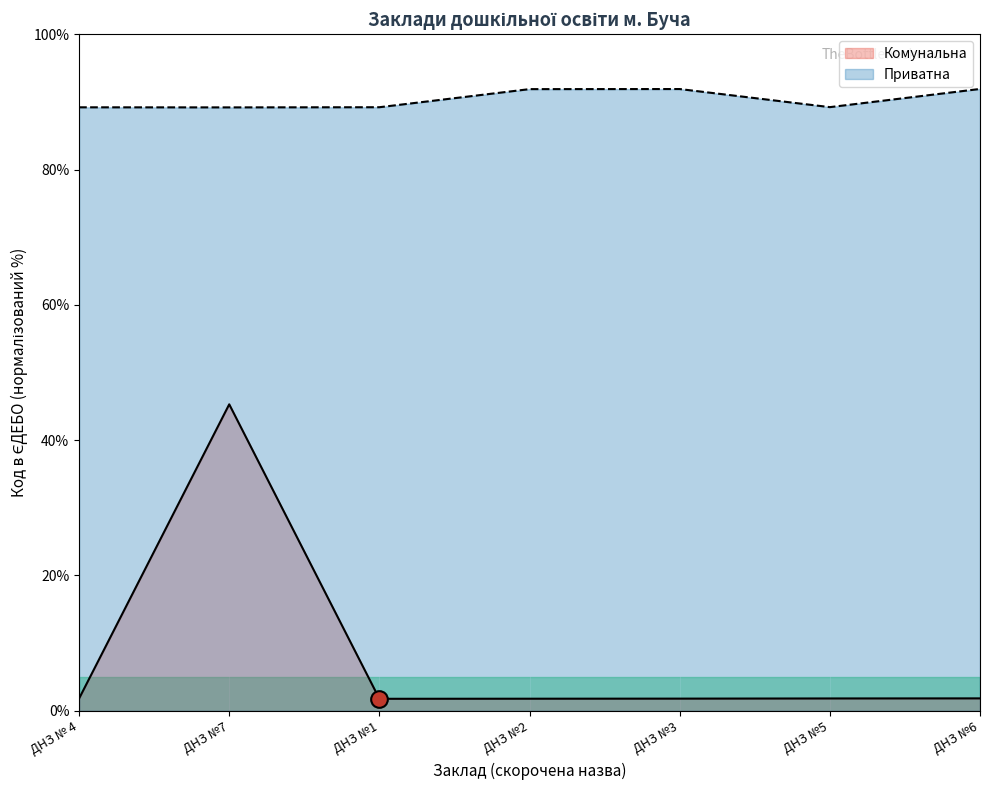

How many lines are shown in the chart?

2